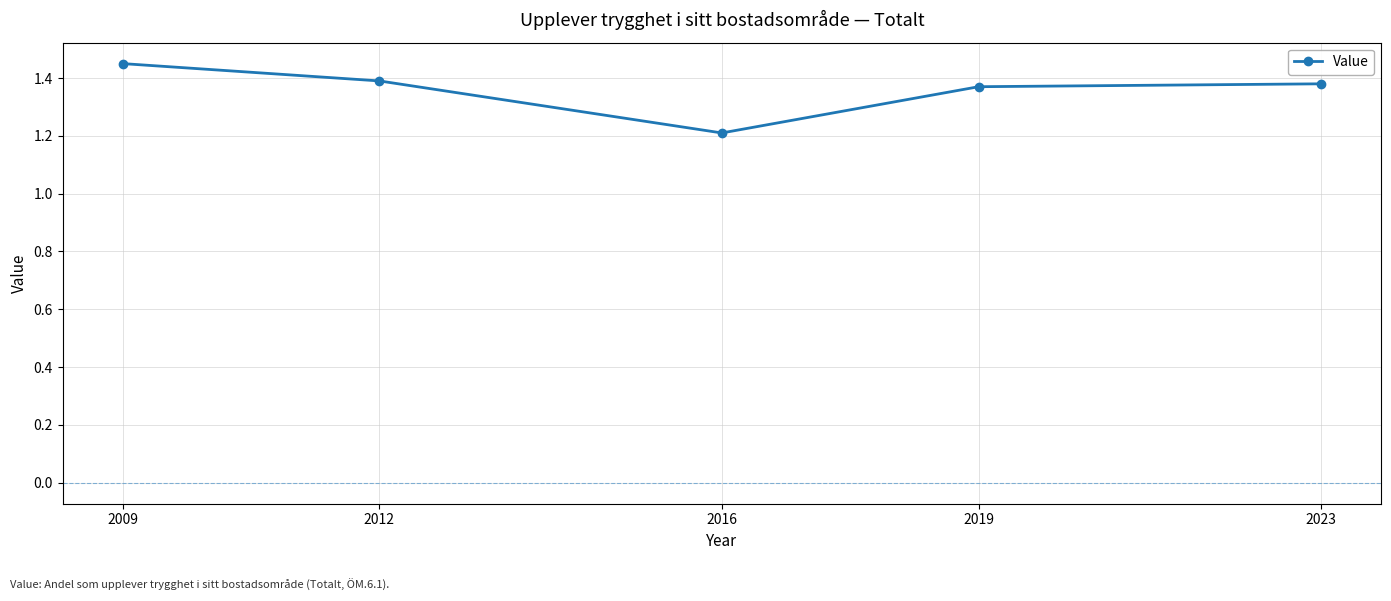

Count the values in the range 1 to 2.

5